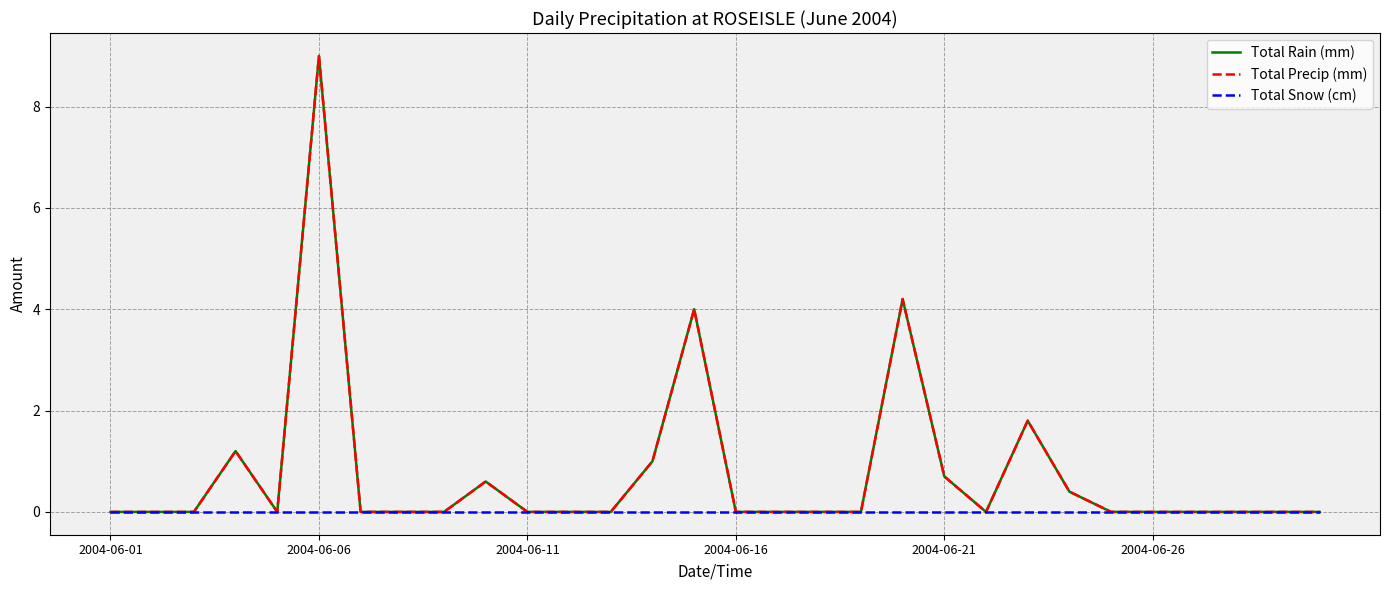

Is this an area chart (filled region under the line)?

No